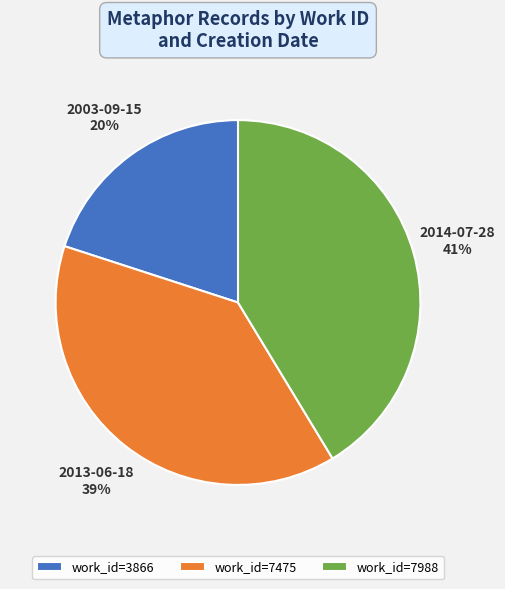

Is it true that work_id=3866 is 20% of the pie?

True